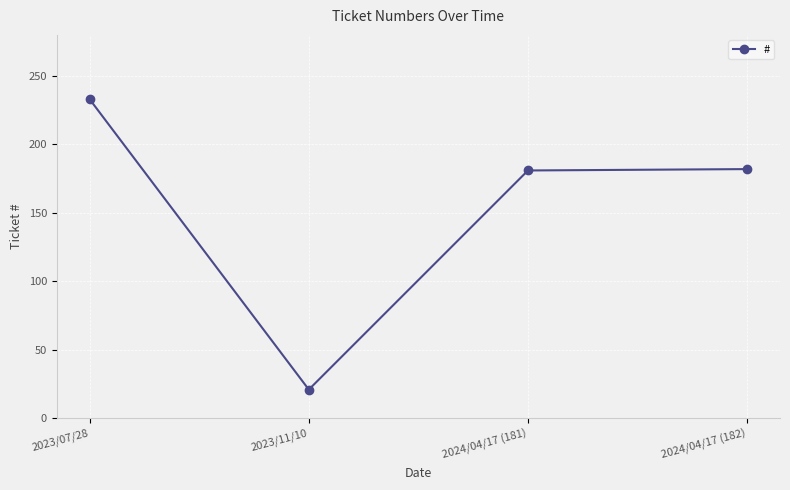

What is the sum of the values at 2023/07/28 and 2023/11/10?

254